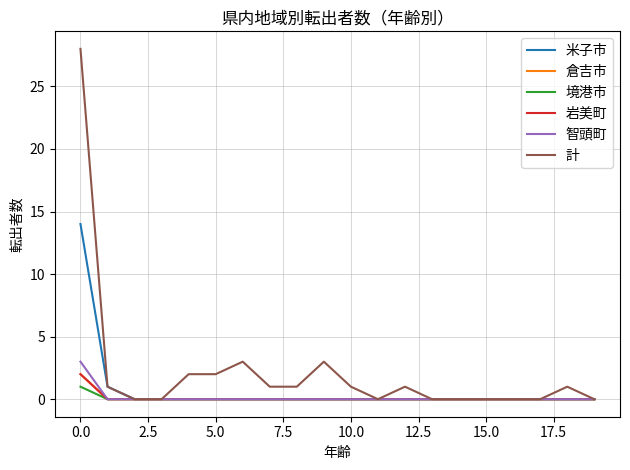

Is this an area chart (filled region under the line)?

No